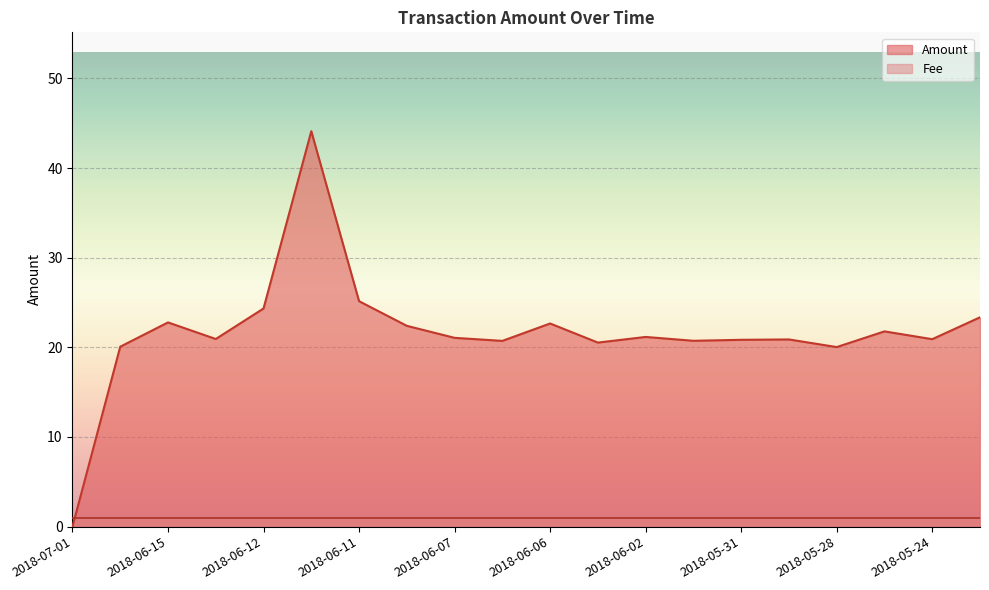

Which category has the highest value across all series?

2018-06-11